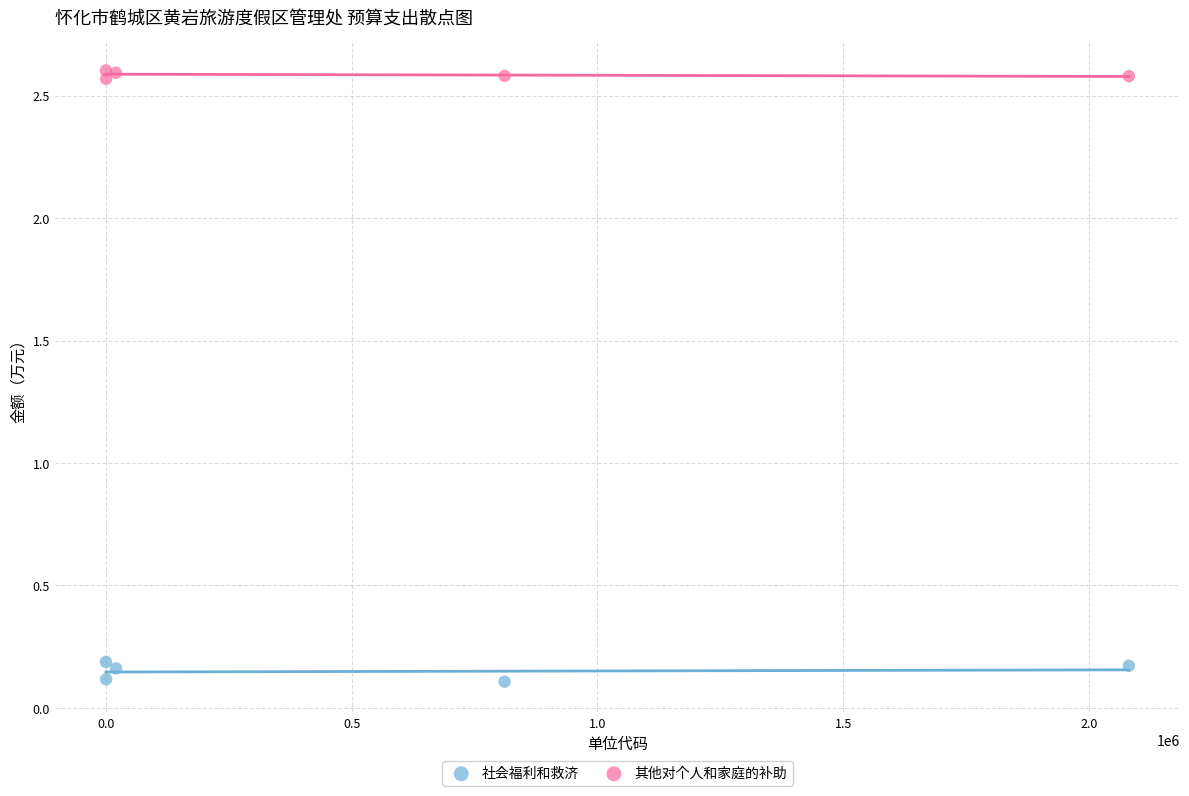

Which series contains the highest Y value?

其他对个人和家庭的补助